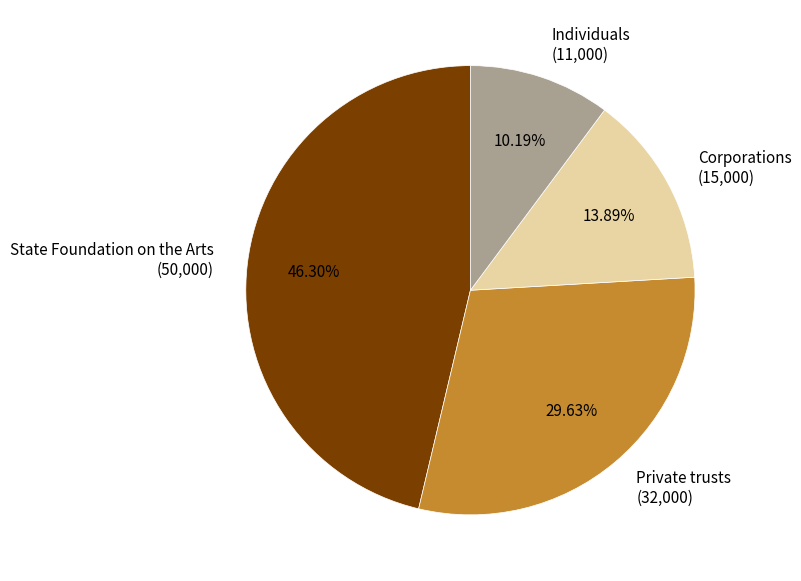

Is there a majority slice in this chart?

No